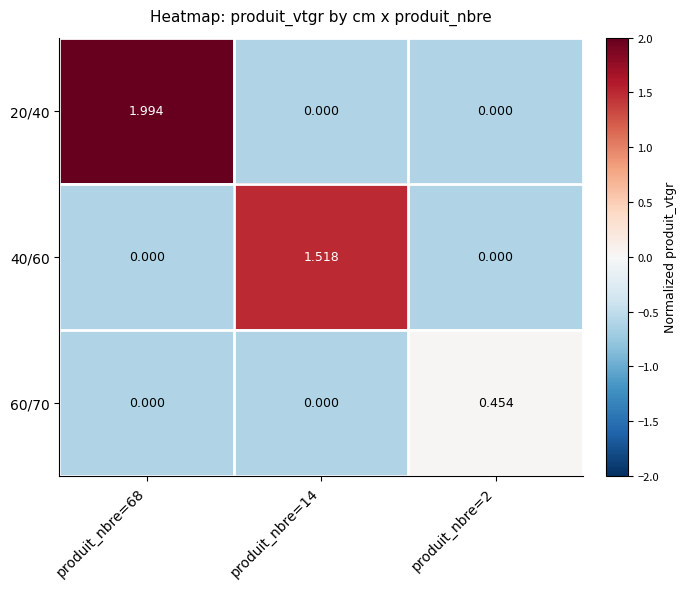

What is the total value across all series at produit_nbre=68?

2.0